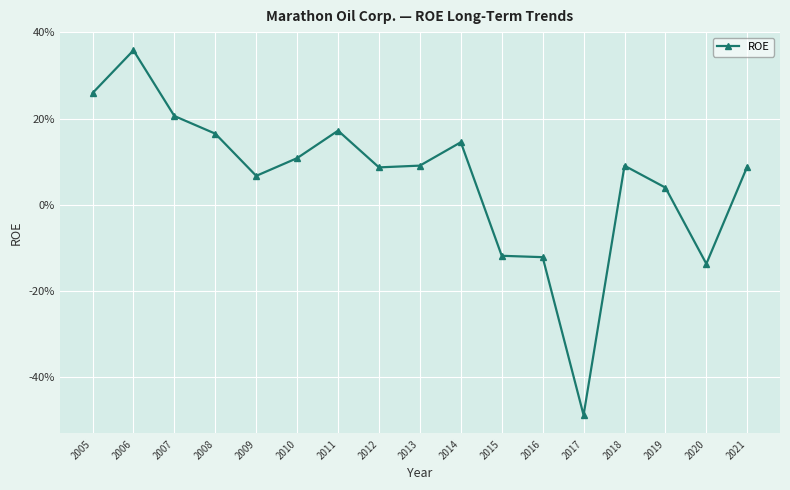

What is the average value?

0.1